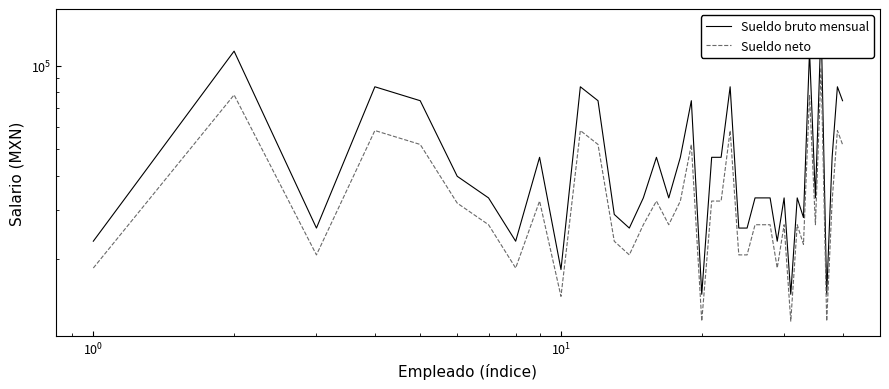

Reading left to right, list all the values displayed in this chart.

Sueldo bruto mensual: 23197.1	112695.0	25875.6	83789.0	74625.0	39801.0	33254.0	23197.1	46608.0	18328.6	83789.0	74625.0	28986.0	25875.6	33254.0	46608.0	33254.0	46608.0	74625.0	14918.0	46608.0	46608.0	83789.0	25875.6	25875.6	33254.0	33254.0	33254.0	23197.1	33254.0	14918.0	33254.0	28244.7	112695.0	33254.0	141394.0	14918.0	46608.0	83789.0	74625.0
Sueldo neto: 18557.7	78323.0	20700.4	58233.4	51864.4	31840.8	26603.2	18557.7	32392.6	14662.9	58233.4	51864.4	23188.8	20700.4	26603.2	32392.6	26603.2	32392.6	51864.4	11934.4	32392.6	32392.6	58233.4	20700.4	20700.4	26603.2	26603.2	26603.2	18557.7	26603.2	11934.4	26603.2	22595.7	78323.0	26603.2	98268.8	11934.4	32392.6	58233.4	51864.4